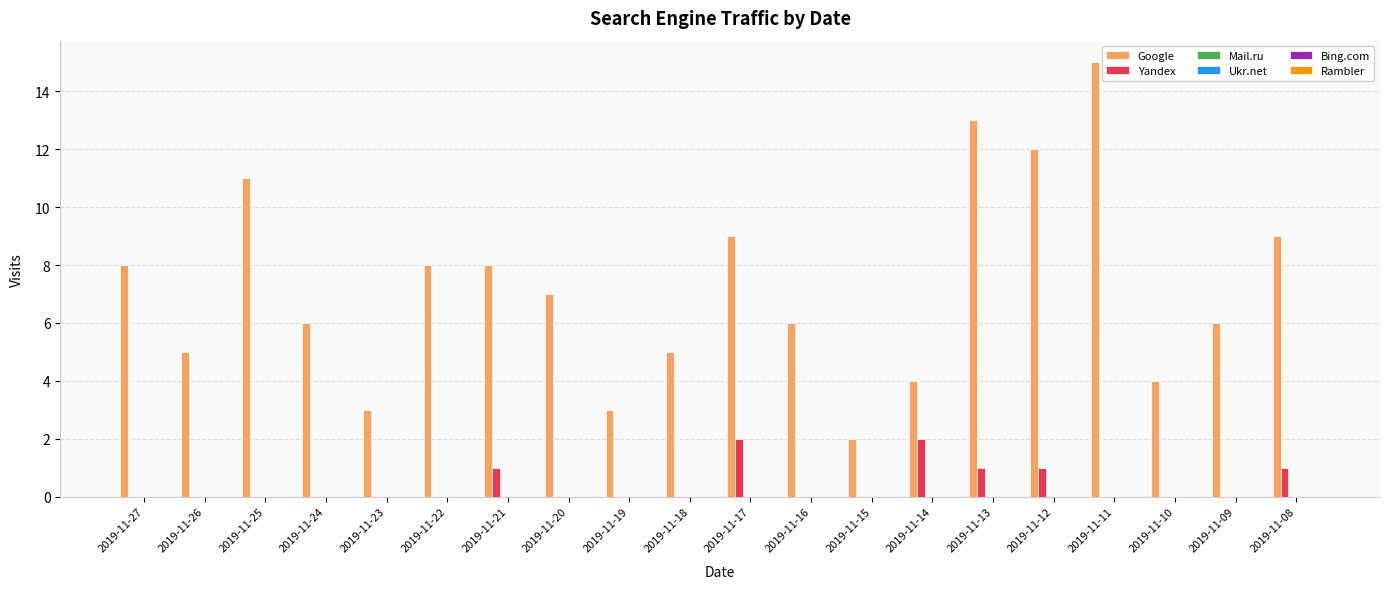

What is the average value of the Google series?

7